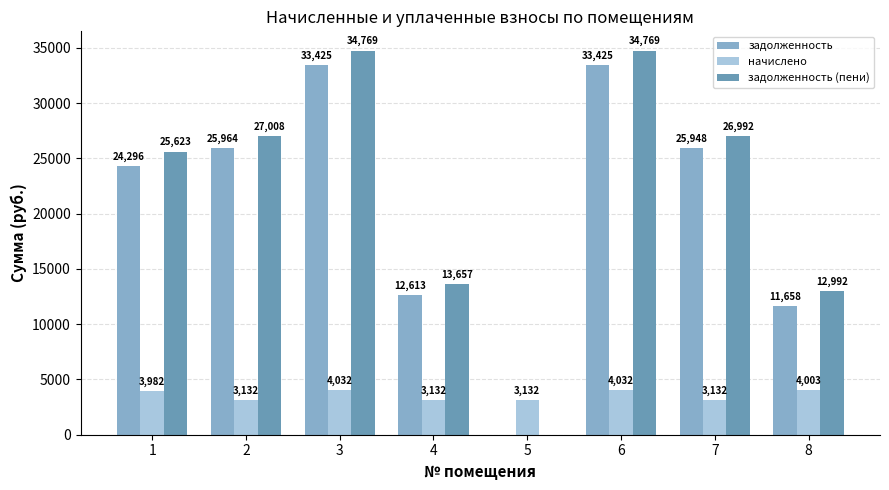

What is the sum of the задолженность (пени) values at 1 and 5?

25623.2